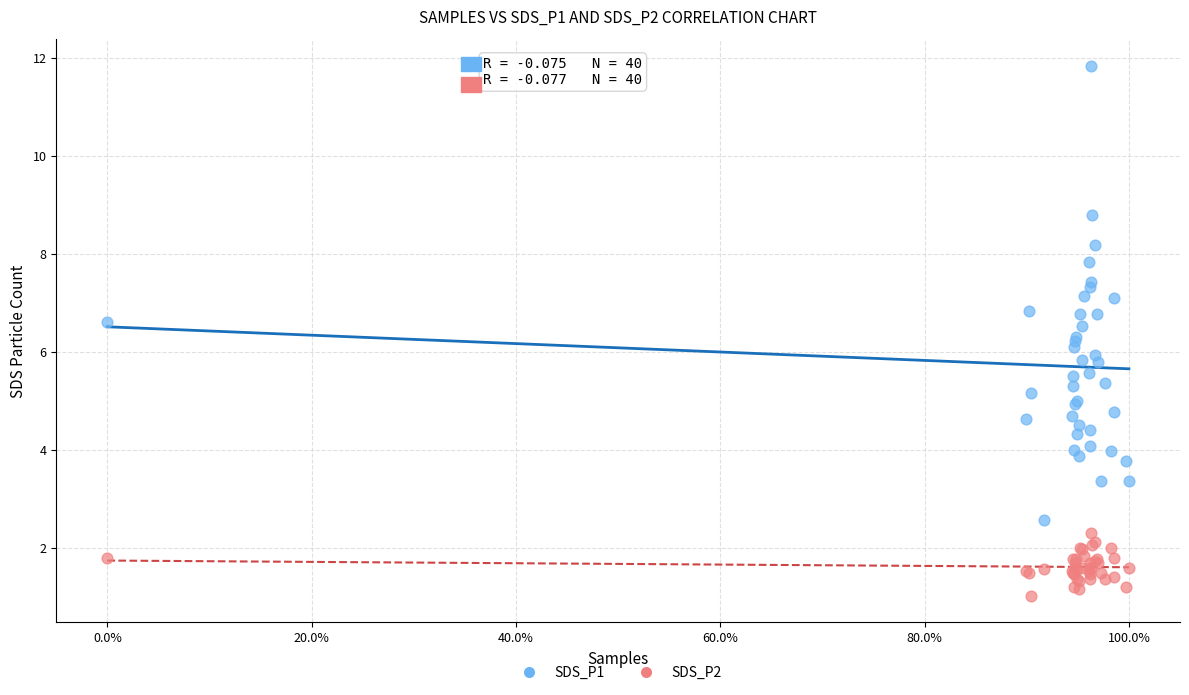

What is the X range (max minus min) for the scatter plot?

100.0